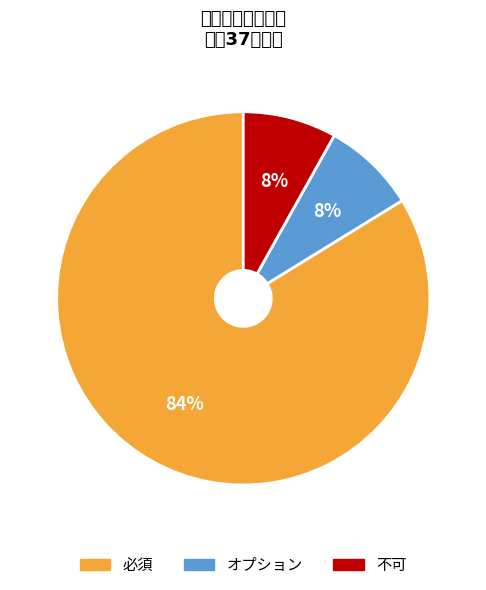

To the nearest percent, what percentage of the pie is オプション?

8%